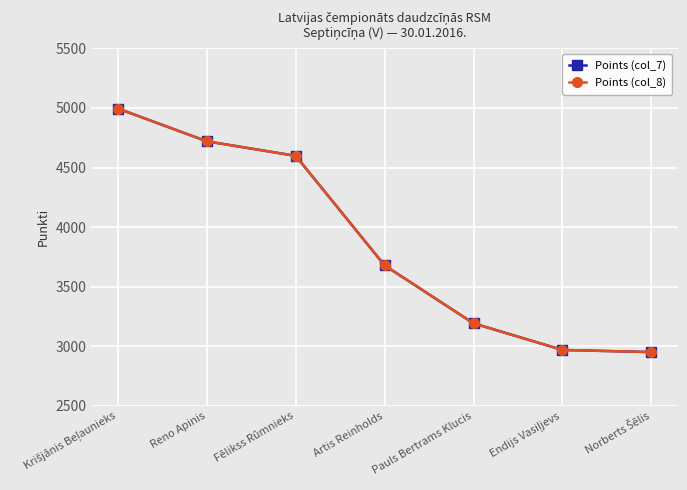

Does the chart have visible grid lines?

Yes